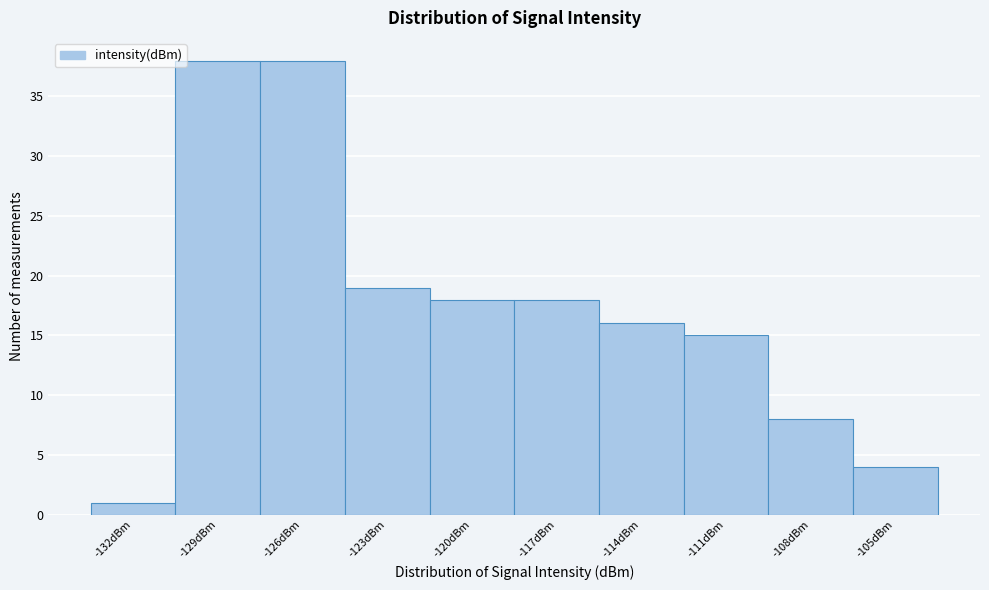

Reading right to left, list all the values displayed in this chart.

4	8	15	16	18	18	19	38	38	1